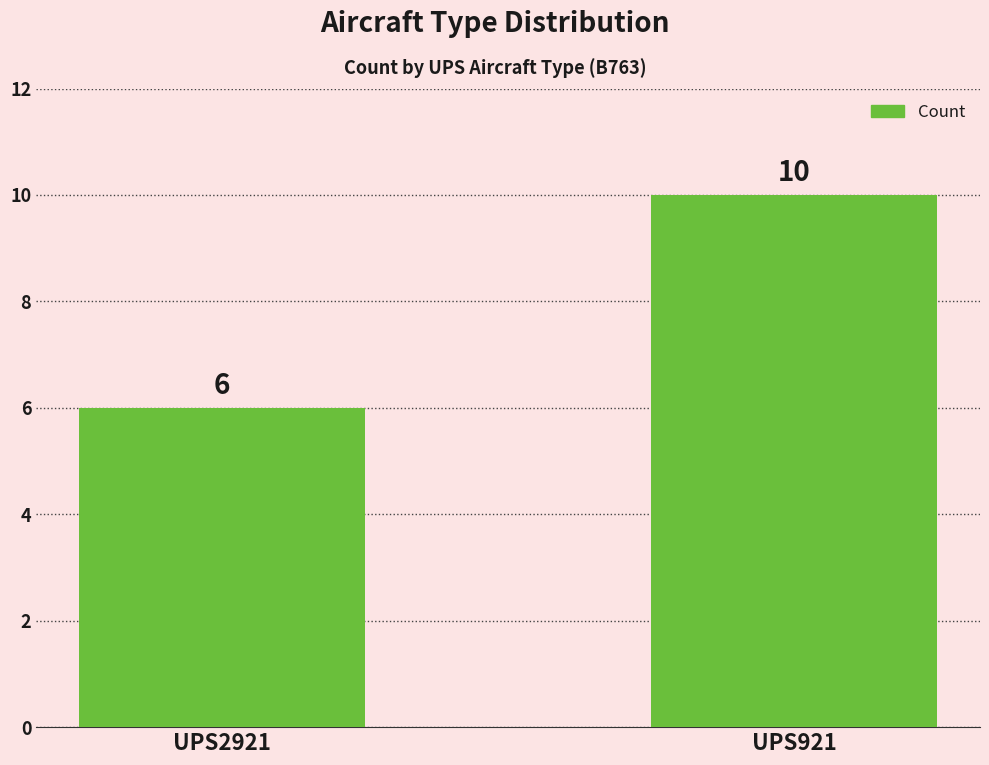

Between UPS2921 and UPS921, which is larger?

UPS921